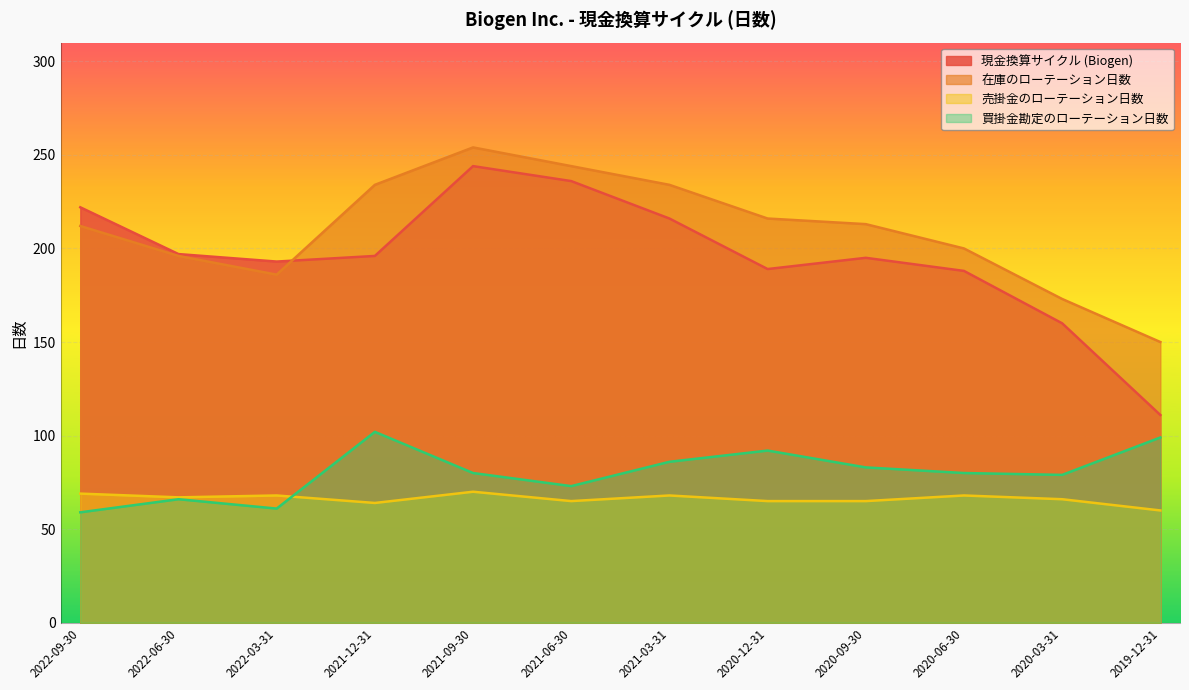

The value of 現金換算サイクル (Biogen) at 2020-06-30 is 100. True or false?

False